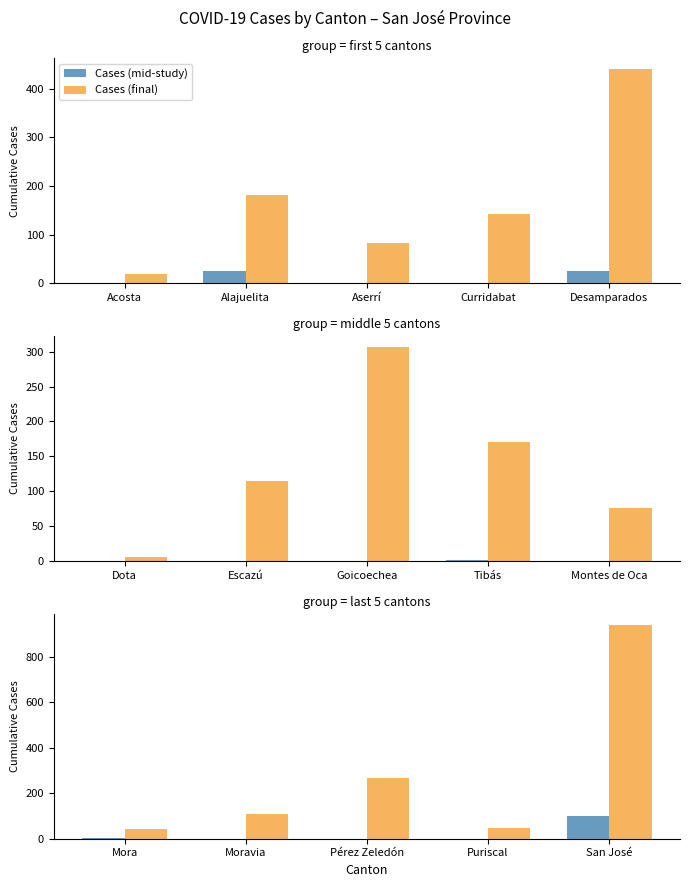

What is the label of the 1st bar from the left?

Mora